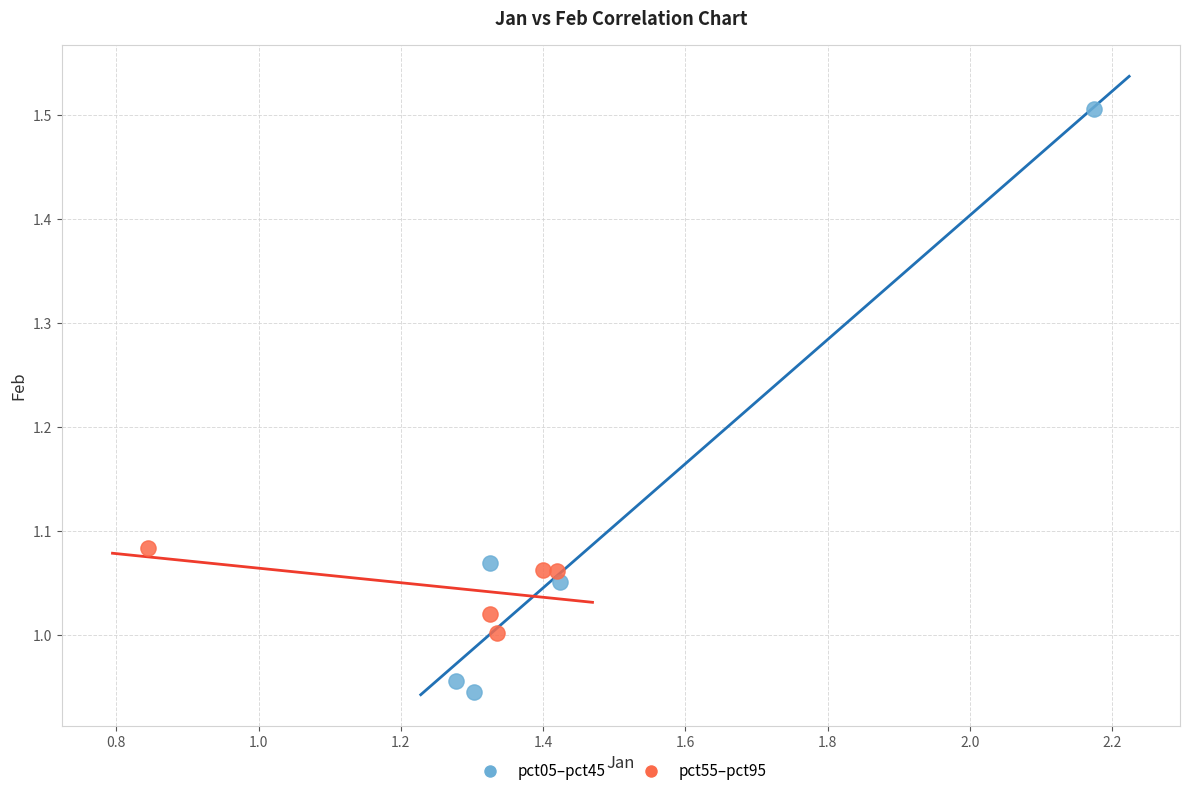

Which series reaches the maximum Y coordinate?

pct05–pct45